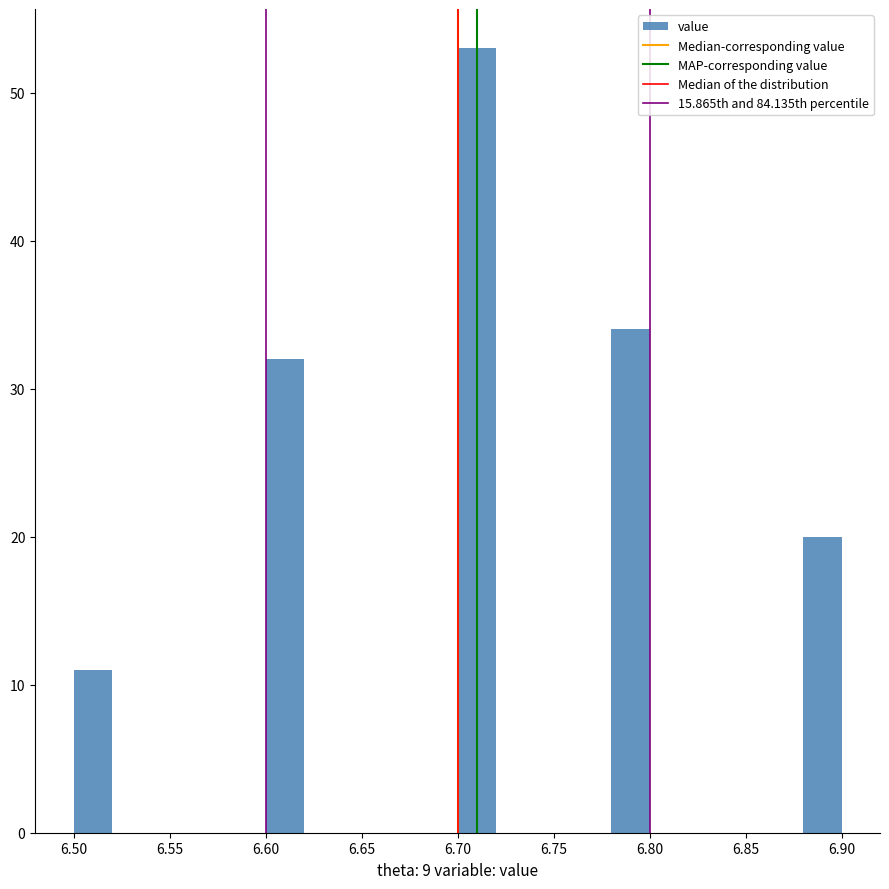

Reading left to right, list every bar in this chart as the range it spans on the x-axis followed by its height. The values are not printed on the chart, so give them approximately, as read against the axis.

6.50 to 6.52: 11
6.52 to 6.54: 0
6.54 to 6.56: 0
6.56 to 6.58: 0
6.58 to 6.60: 0
6.60 to 6.62: 32
6.62 to 6.64: 0
6.64 to 6.66: 0
6.66 to 6.68: 0
6.68 to 6.70: 0
6.70 to 6.72: 53
6.72 to 6.74: 0
6.74 to 6.76: 0
6.76 to 6.78: 0
6.78 to 6.80: 34
6.80 to 6.82: 0
6.82 to 6.84: 0
6.84 to 6.86: 0
6.86 to 6.88: 0
6.88 to 6.90: 20